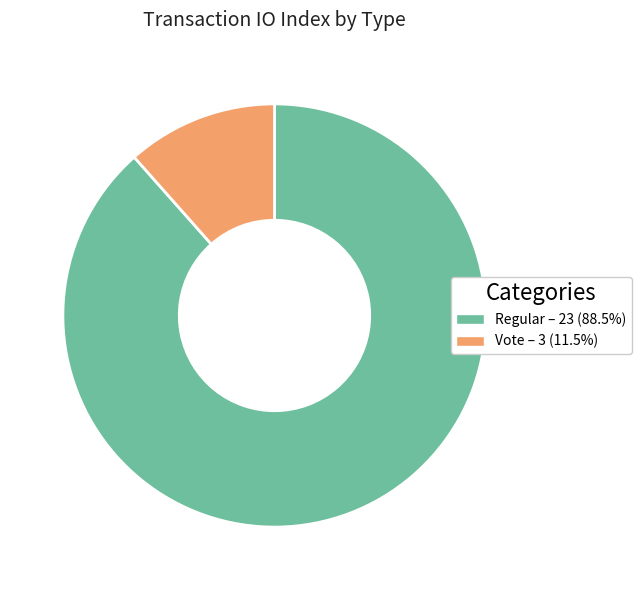

Rank the categories by value from highest to lowest.

Regular, Vote